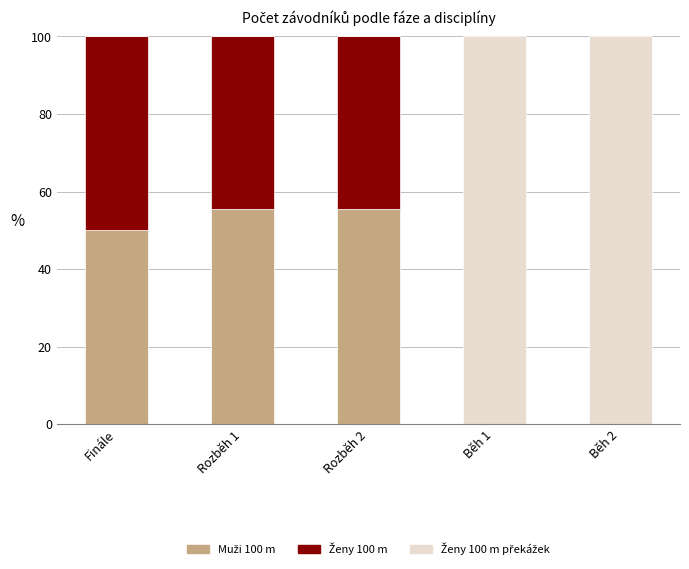

How many distinct data groups are displayed?

3